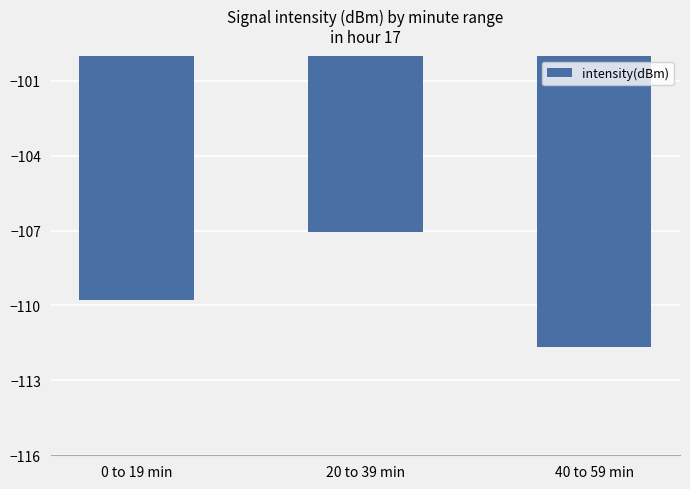

List the labels in order of value, smallest first.

40 to 59 min, 0 to 19 min, 20 to 39 min